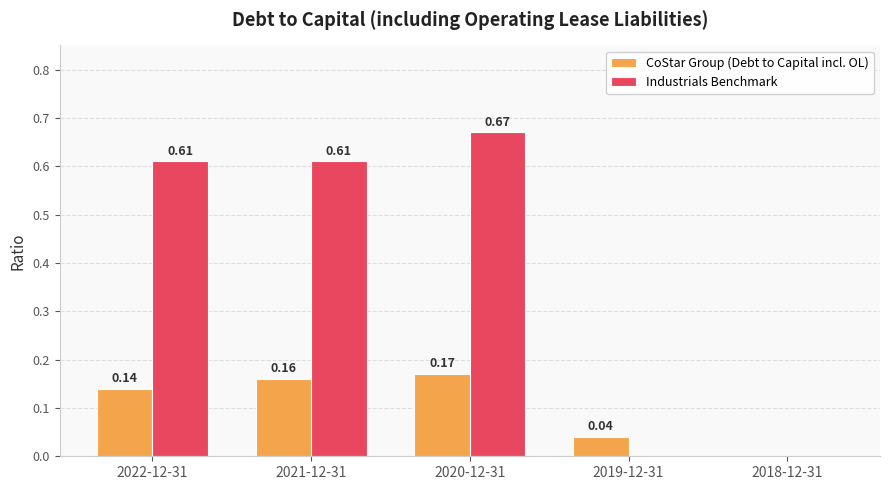

Is the value of CoStar Group (Debt to Capital incl. OL) at 2021-12-31 greater than the value of Industrials Benchmark at 2020-12-31?

No